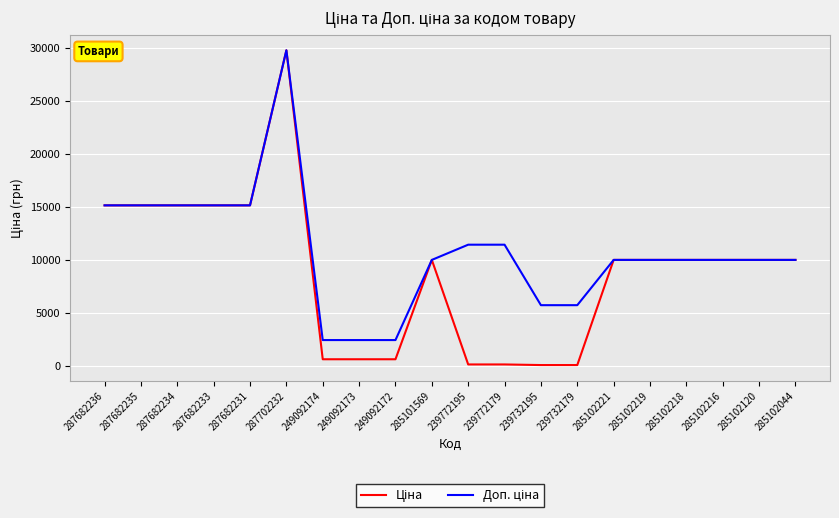

At which category is the sum across all series the highest?

287702232